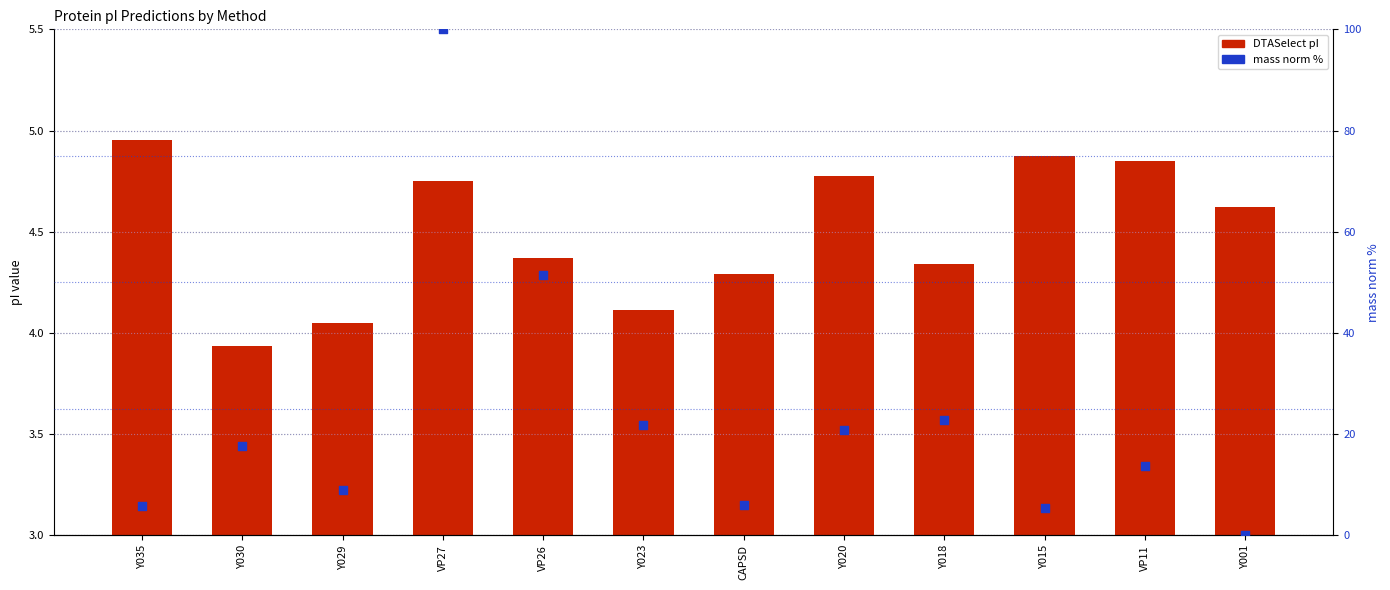

Which series has the largest Y range (max minus min)?

mass (norm %)